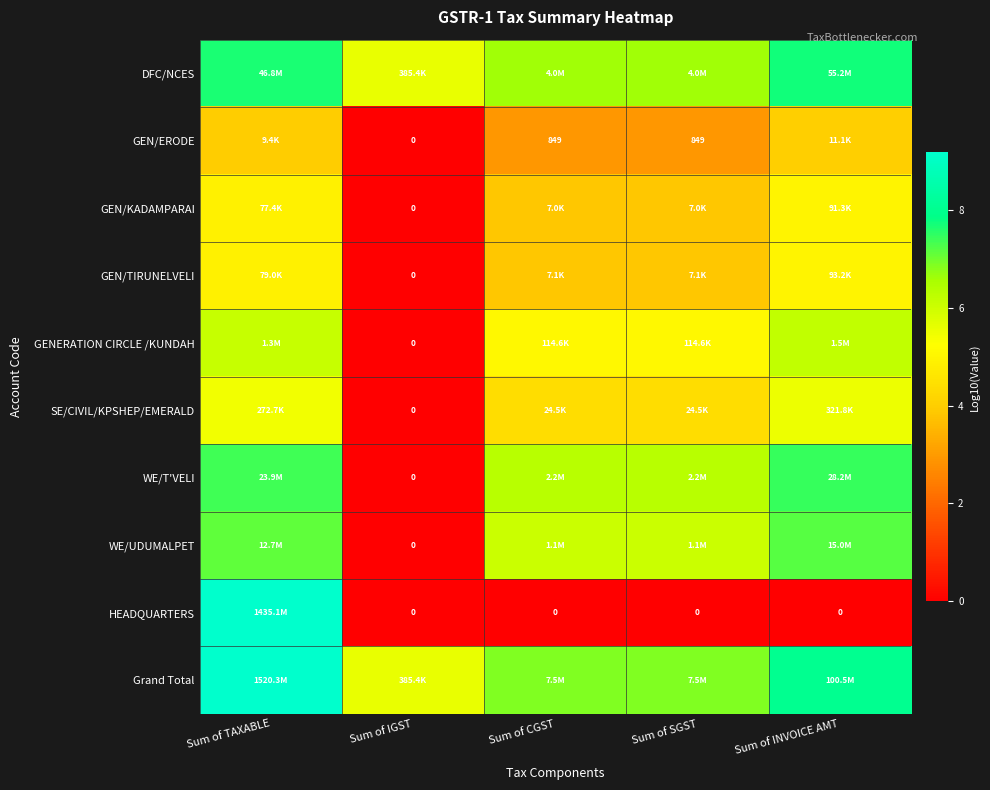

Is it true that HEADQUARTERS equals -4.2 at Sum of INVOICE AMT?

False